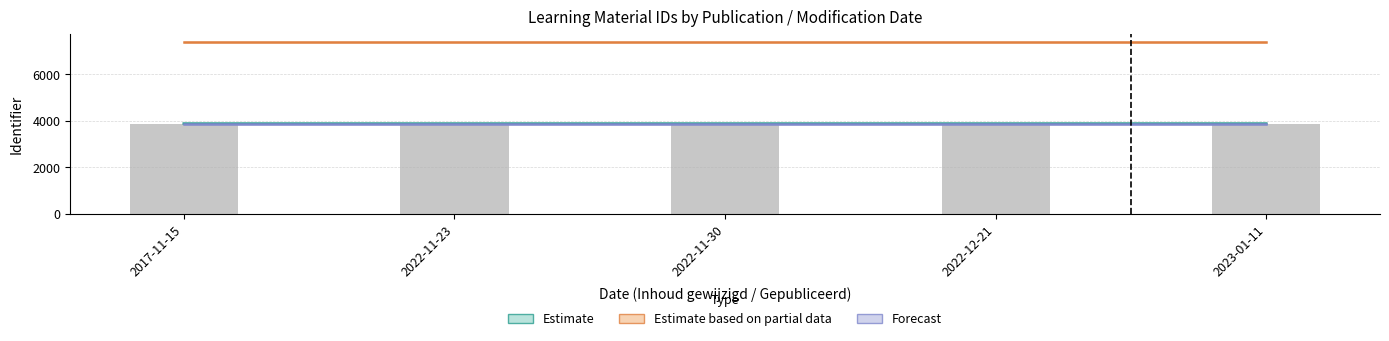

Reading left to right, what are all the values shown in this chart?

Estimate: 3880.1	3880.1	3880.1	3880.1	3880.1
Estimate based on partial data: 7370.0	7370.0	7370.0	7370.0	7370.0
Forecast: 3880.1	3880.1	3880.1	3880.1	3880.1